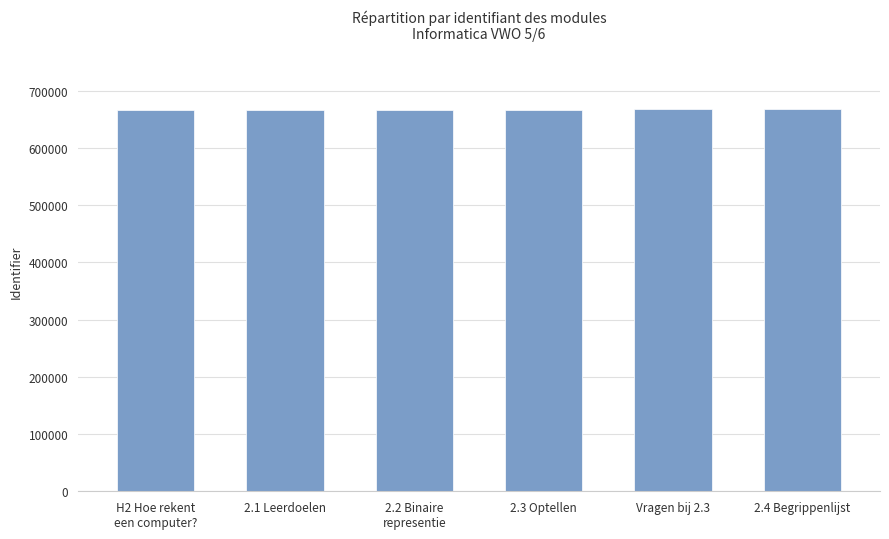

Is it true that the value at 2.3 Optellen is 427679?

False